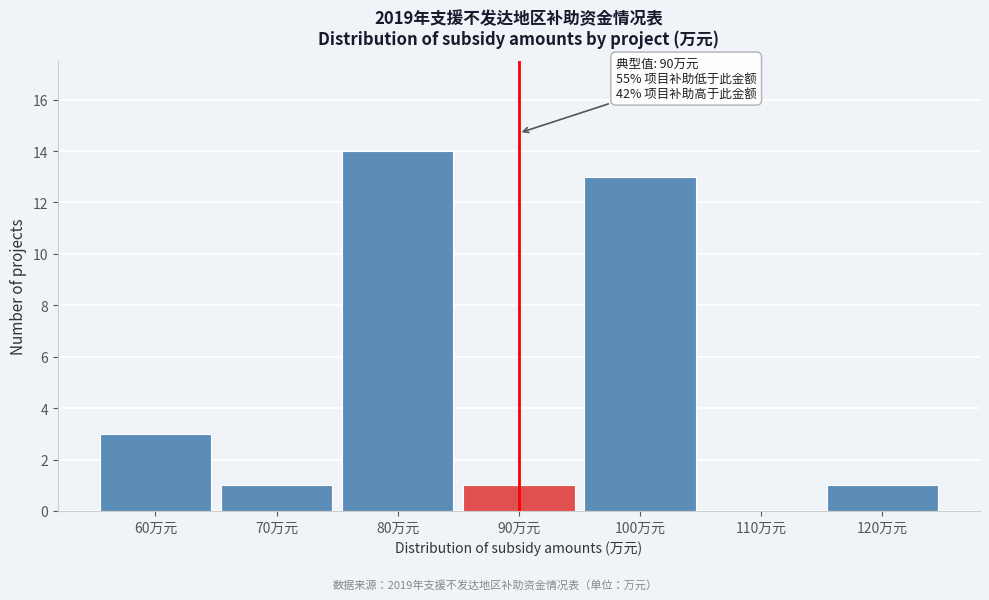

Over which range of the x-axis is the bar tallest?

75 to 85